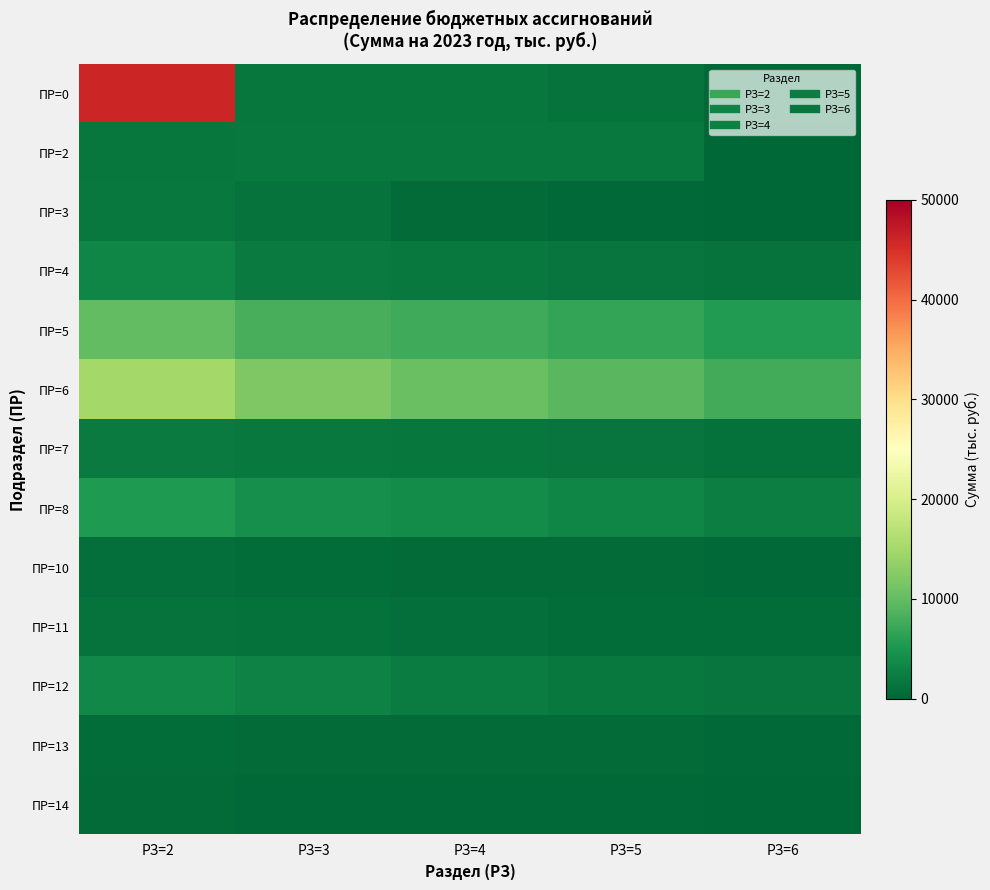

Which has a higher value, РЗ=2 or РЗ=6?

РЗ=2